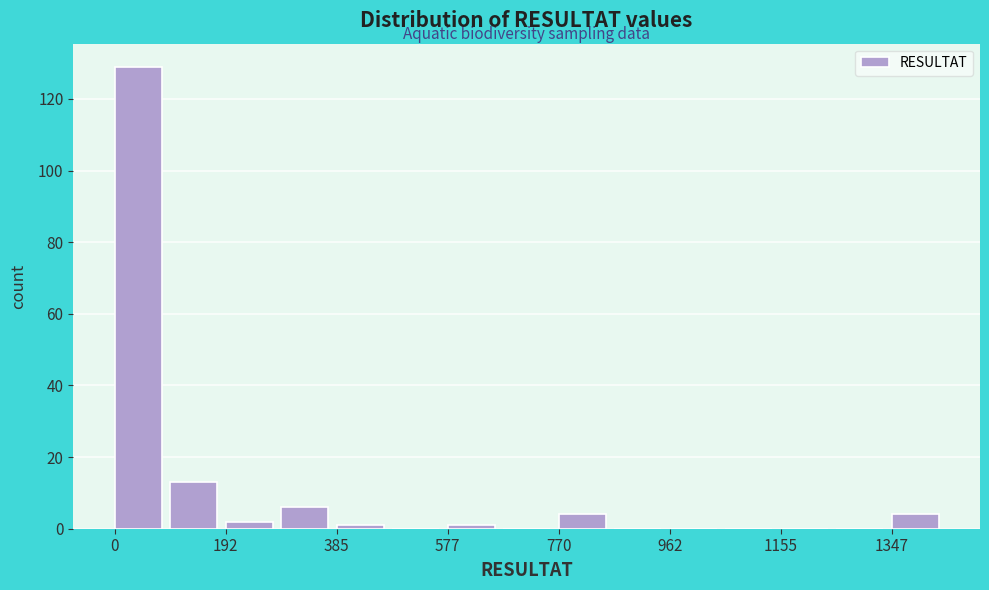

How tall is the bar that spans 280 to 380 on the x-axis? Neither the bar edges nor the heights are printed on the chart, so give them approximately, as read against the axes.

6